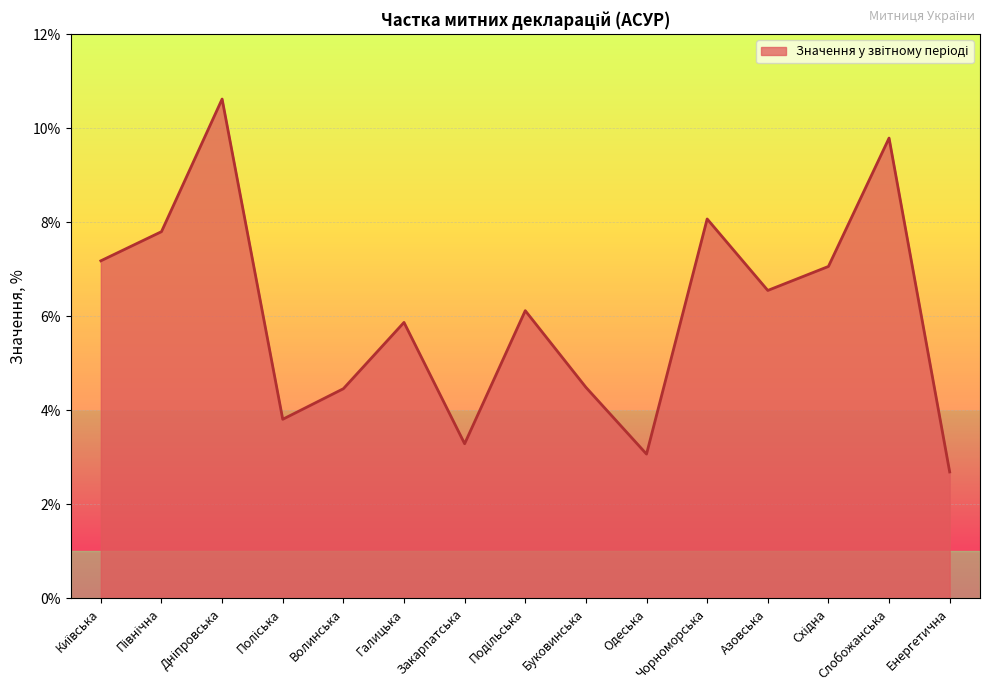

What position from the left is Одеська?

10